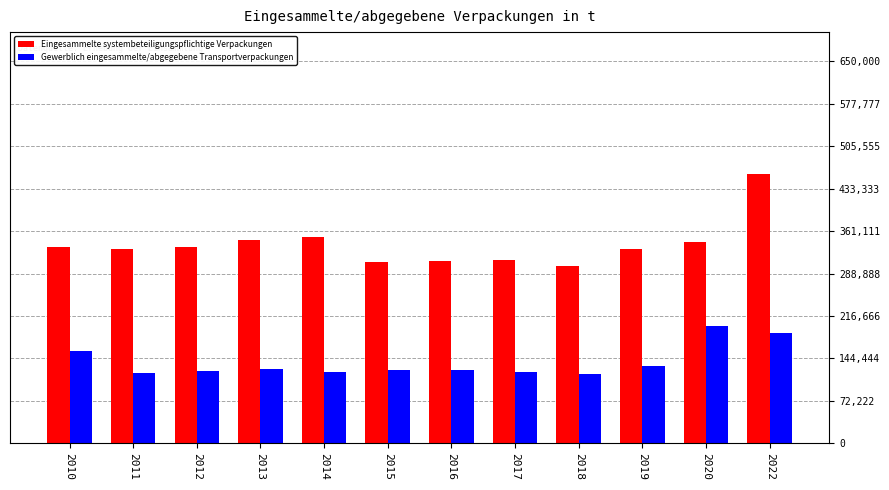

How many data points does each series have?

12